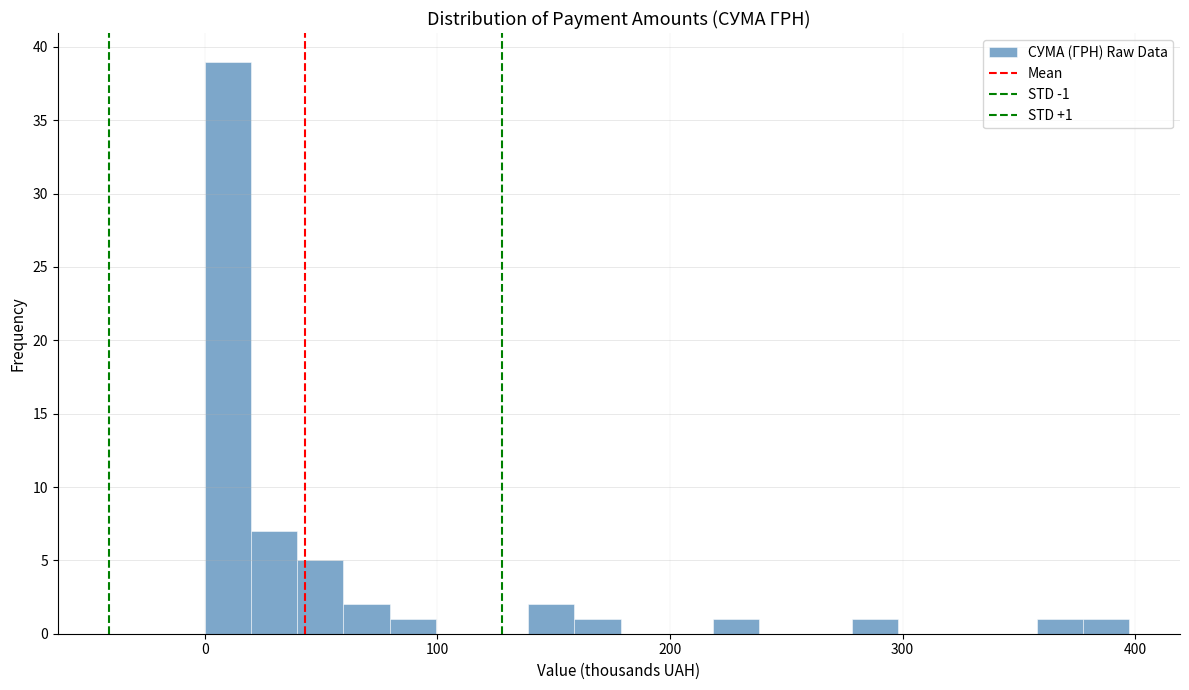

Read against the x-axis, roughly where is the centre of the tallest bar?

10